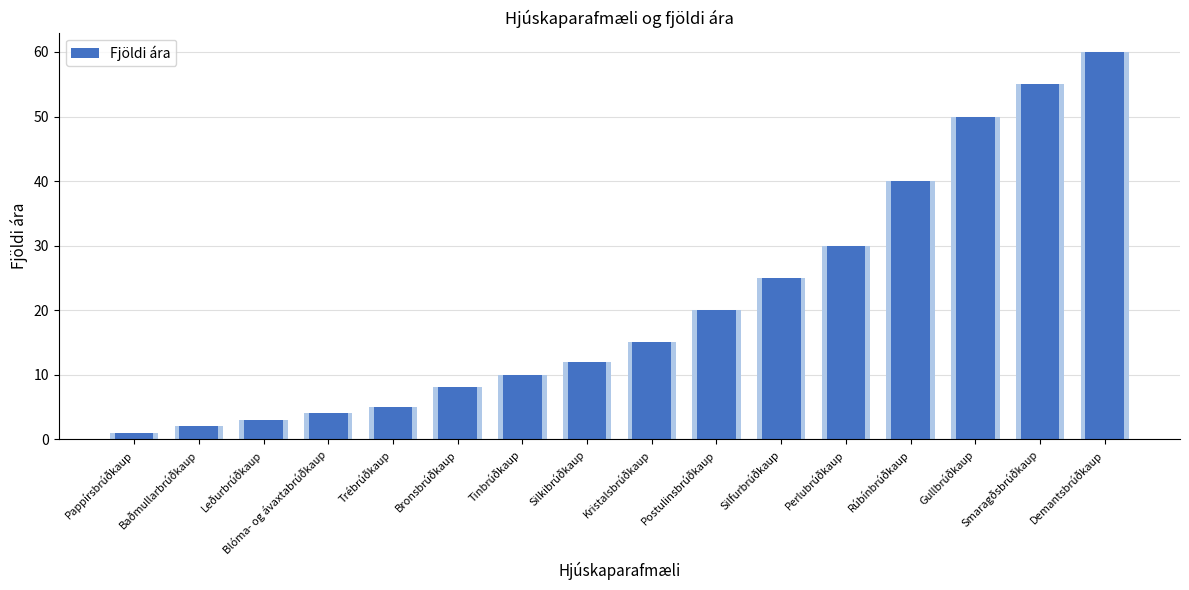

Where does the data first go above 15?

Postulinsbrúðkaup